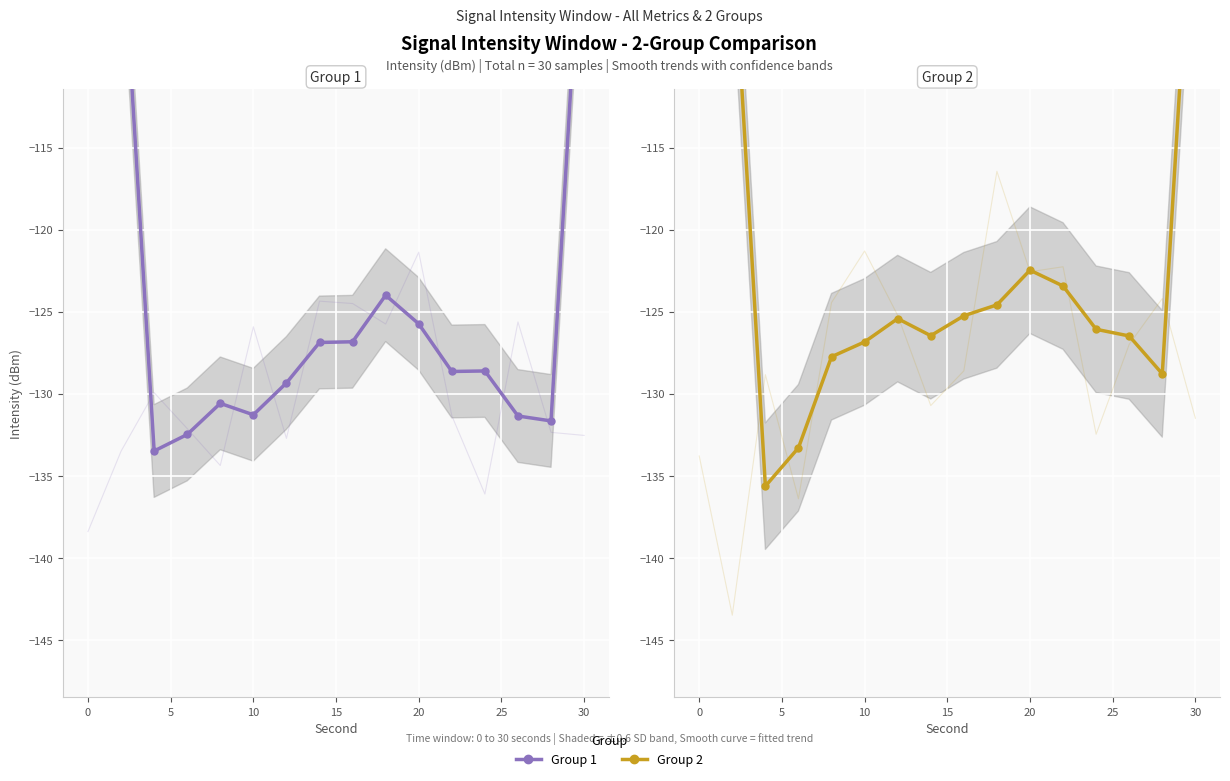

List the series in order of their peak value, highest first.

Group 1, Group 2